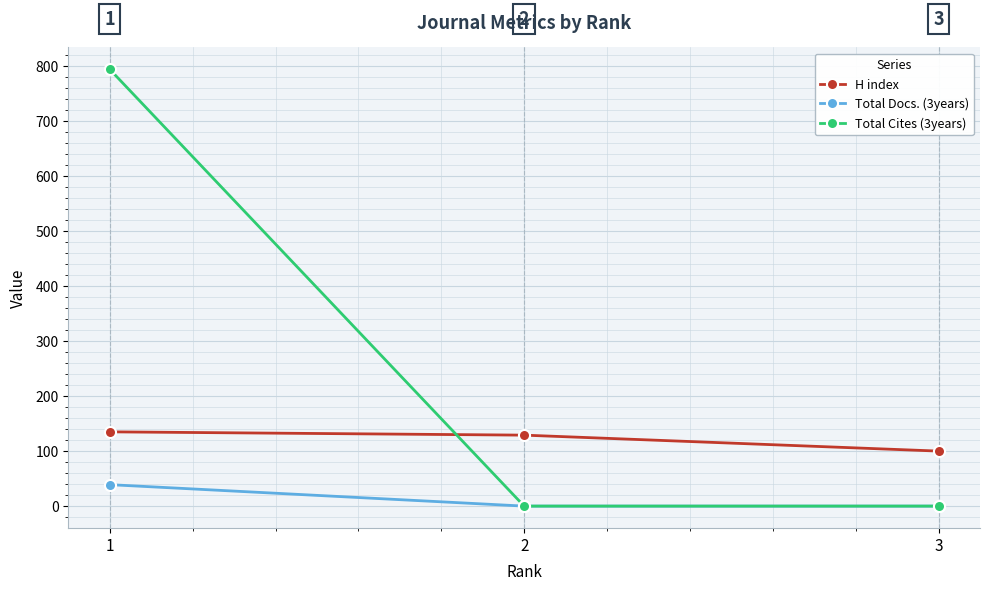

At which category does the chart reach its peak across all series?

1